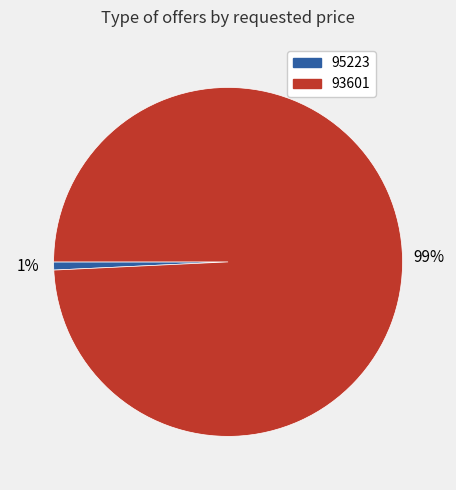

True or false: 93601 accounts for 99% of the total.

True